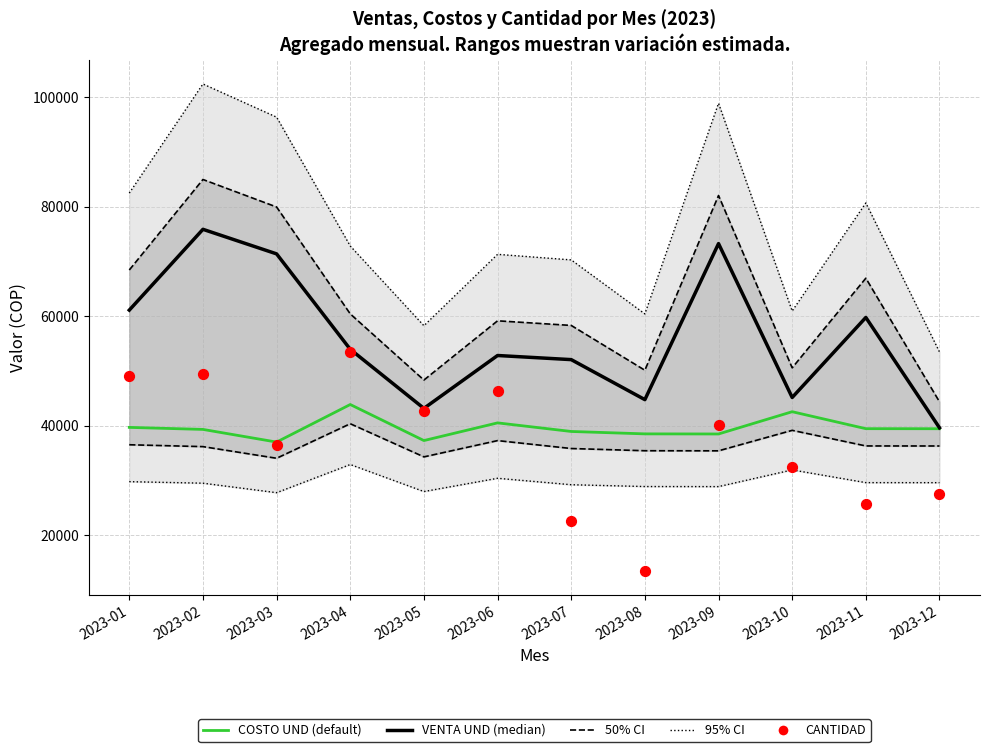

Which series contains the highest Y value?

VENTA UND (median)